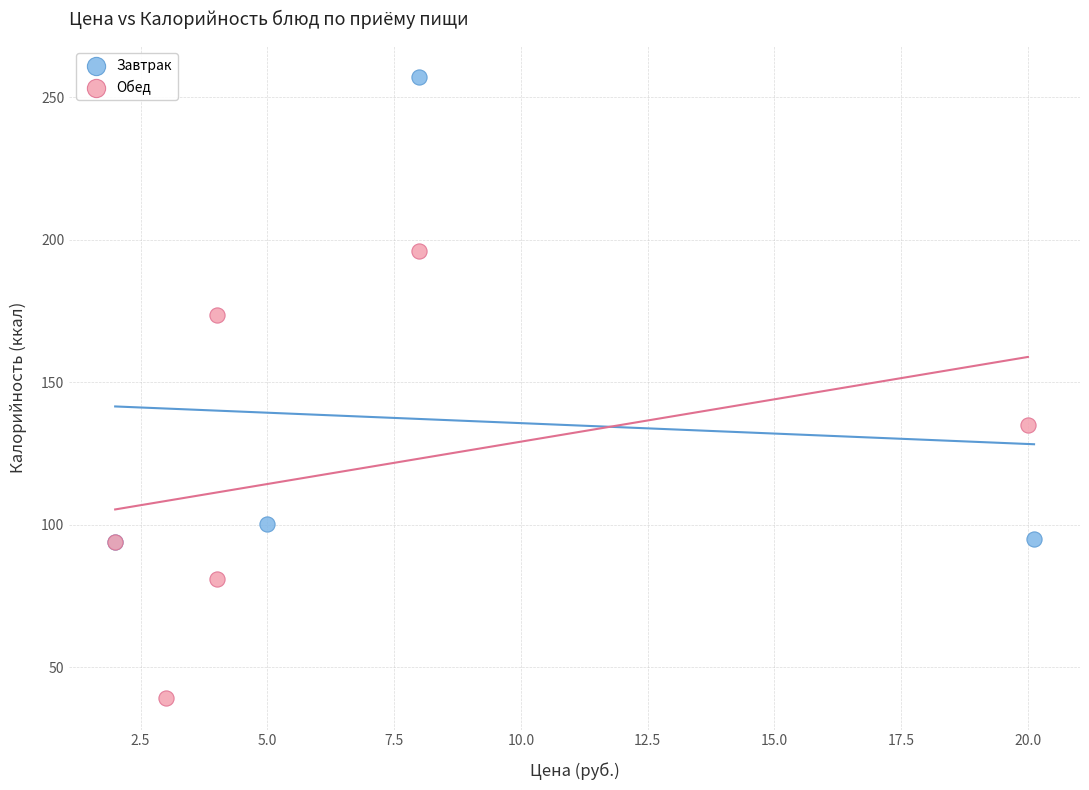

What are all the series names shown in the legend?

Завтрак, Обед